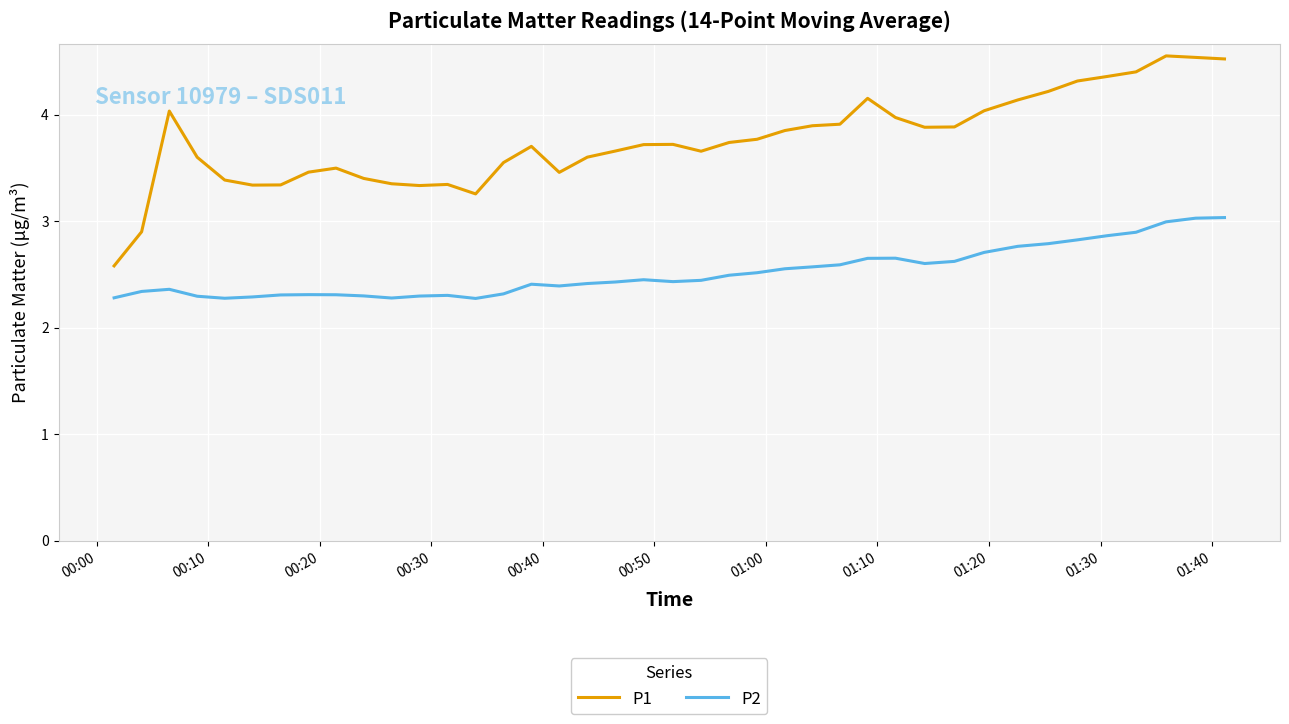

Rank the series by their average value, from lowest to highest.

P2, P1